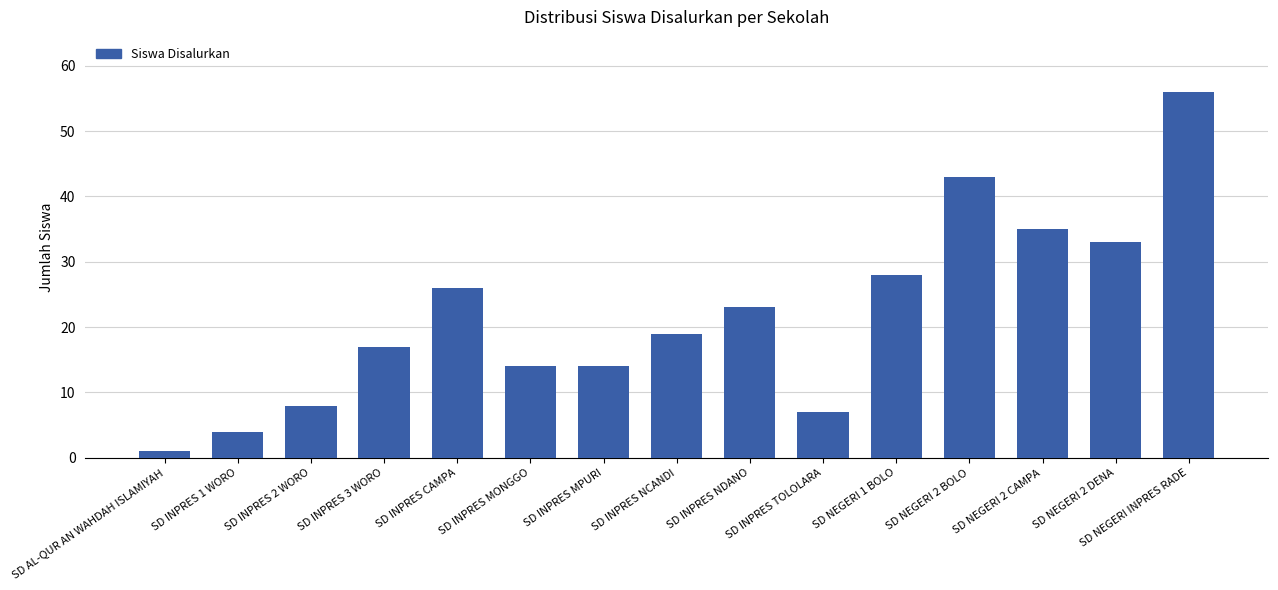

What is the maximum value shown in the chart?

56